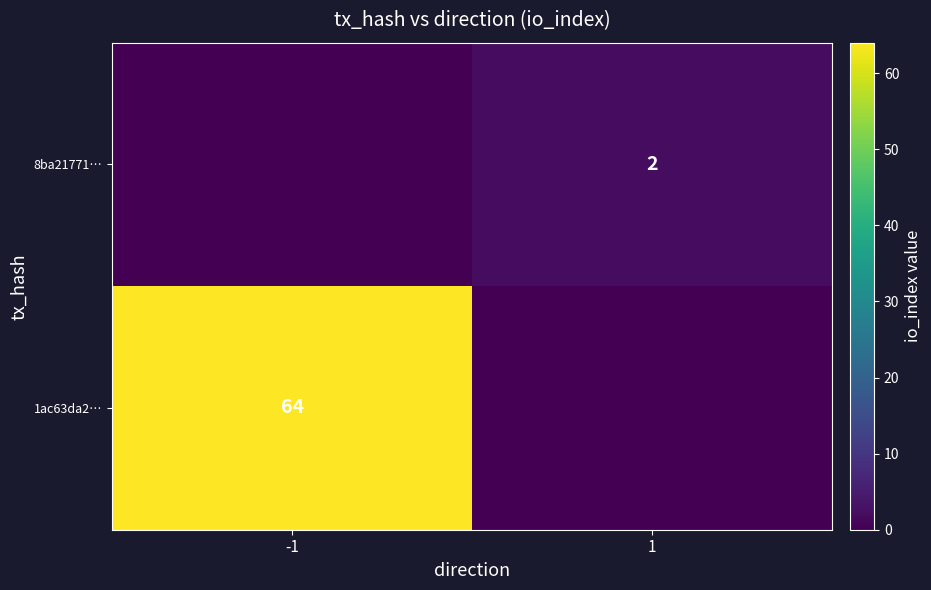

Is the value of 8ba21771… at 1 greater than the value of 1ac63da2… at -1?

No